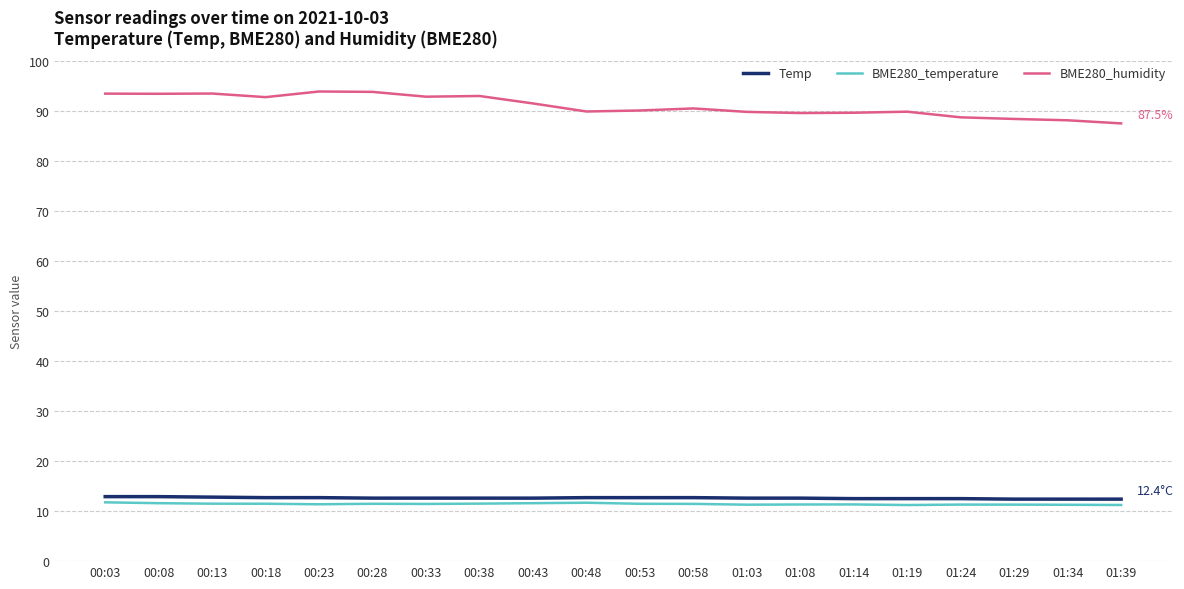

True or false: BME280_temperature and Temp intersect in this chart.

False